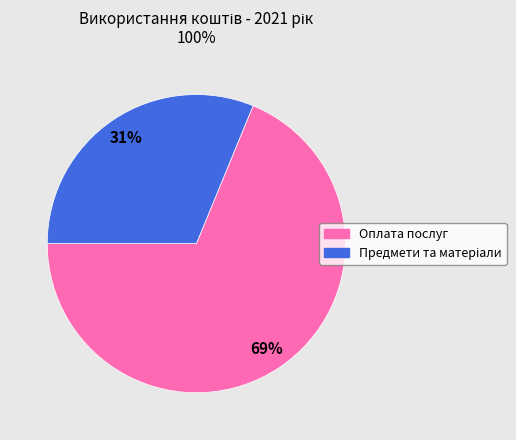

Is there any slice that represents more than half of the pie?

Yes